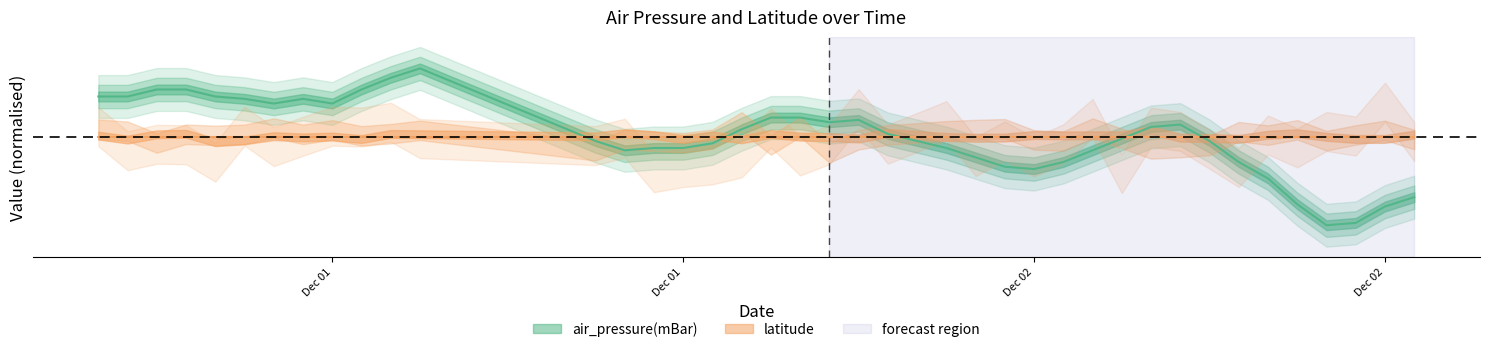

What is the label of the 7th point from the right?

2014-12-02T17:00:00Z